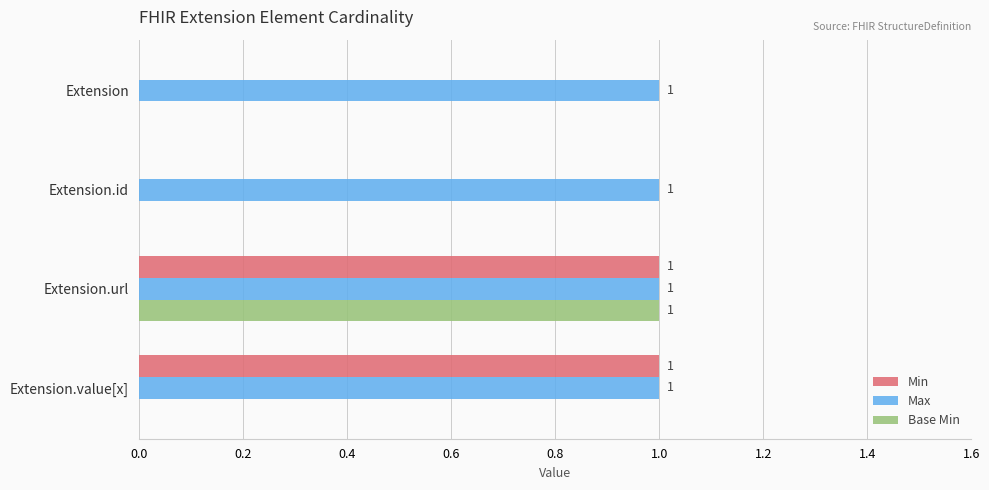

Between Extension.url and Extension.value[x], which series saw the biggest shift?

Base Min